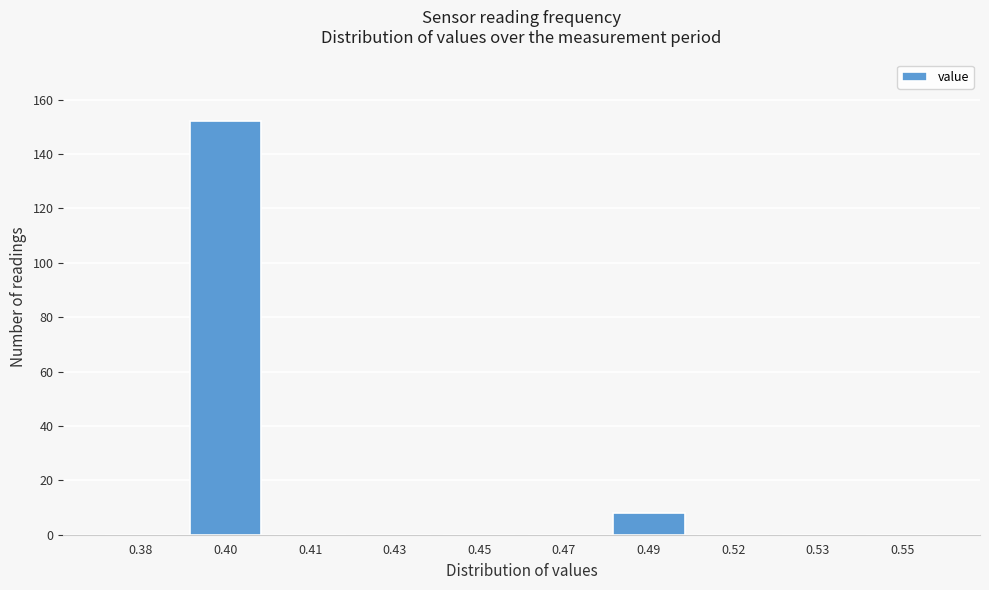

Reading left to right, extract all data points from this chart.

0.38=0	0.40=152	0.41=0	0.43=0	0.45=0	0.47=0	0.49=8	0.52=0	0.53=0	0.55=0